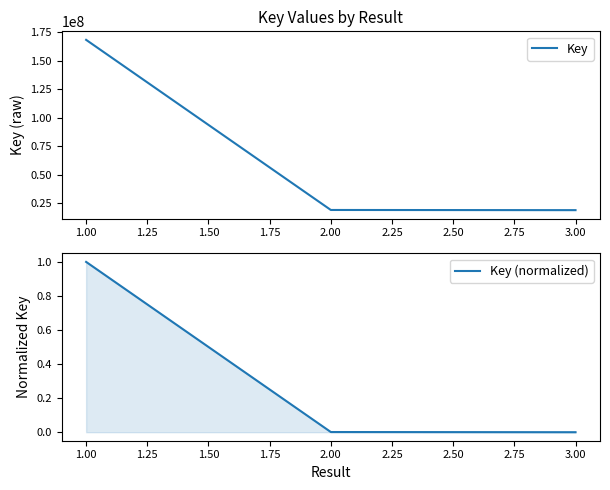

At how many categories does at least one series exceed 9732364?

3